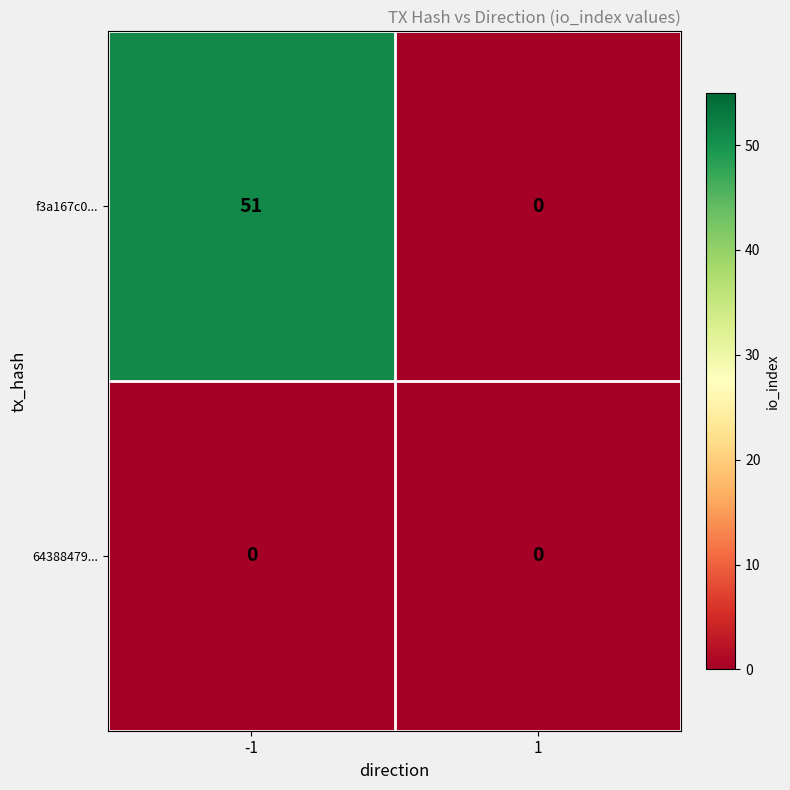

How many data points does each series have?

2